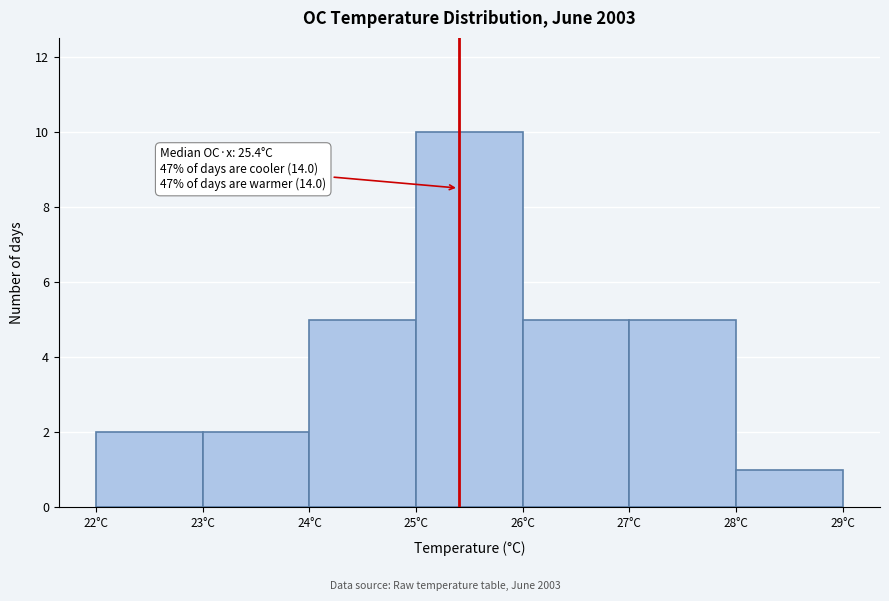

Over which range of the x-axis is the bar tallest?

25 to 26